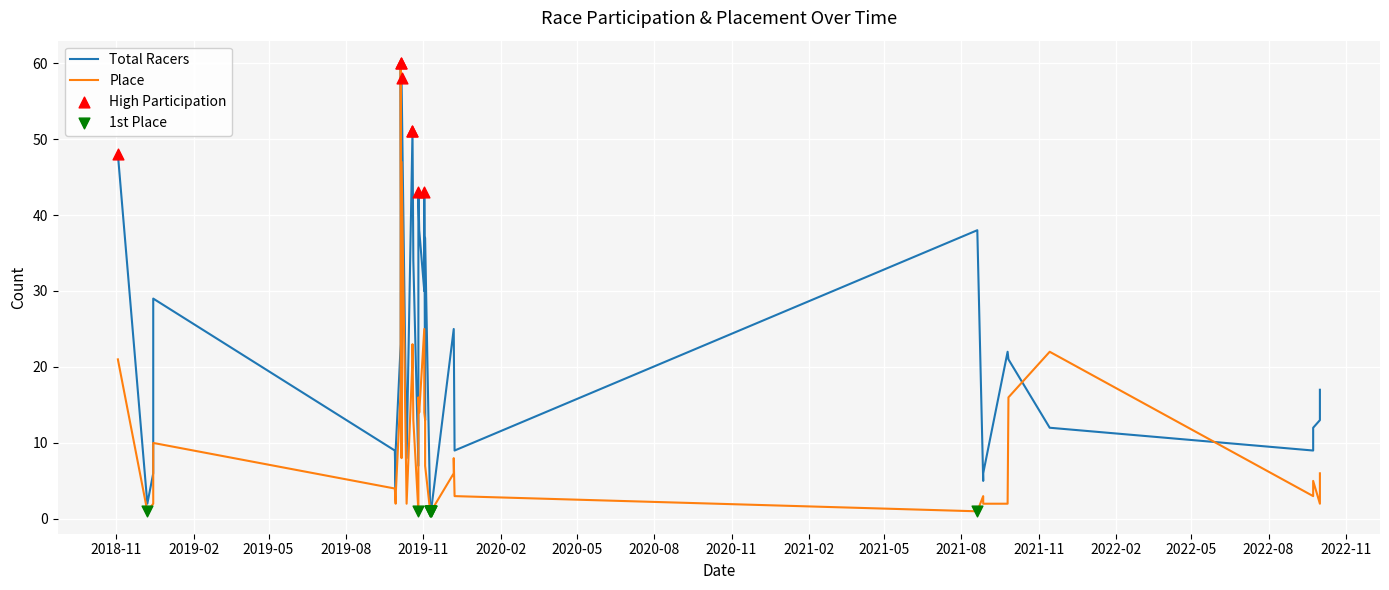

Which series has the largest Y range (max minus min)?

Total Racers